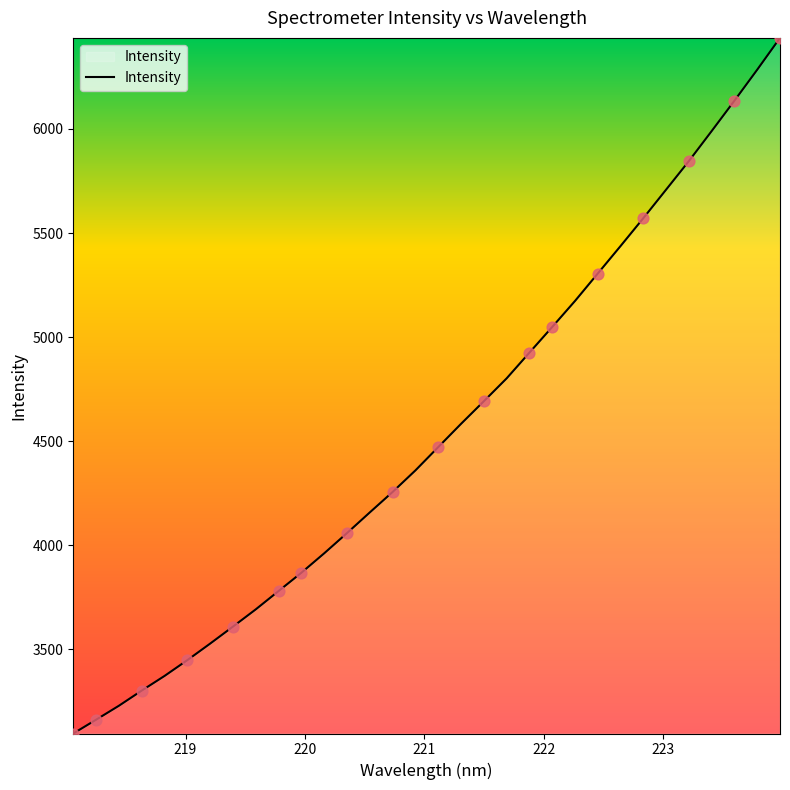

What is the difference between the maximum and minimum values?

3342.1